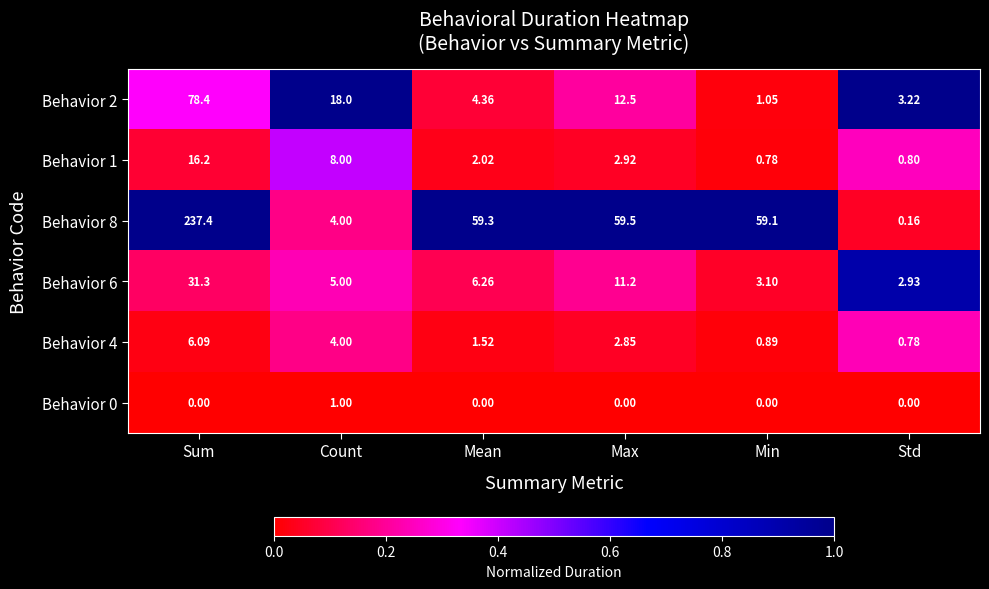

At which label does Behavior 8 reach its minimum?

Std